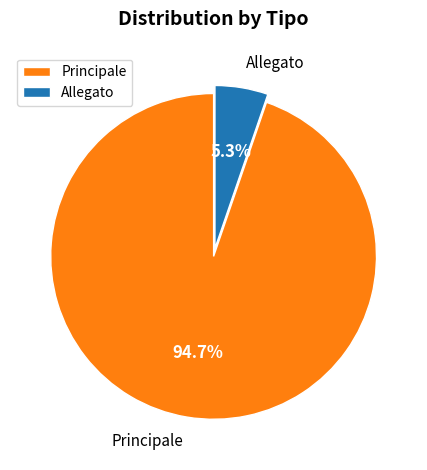

To the nearest percent, what is the difference between the largest and smallest slice percentages?

89%